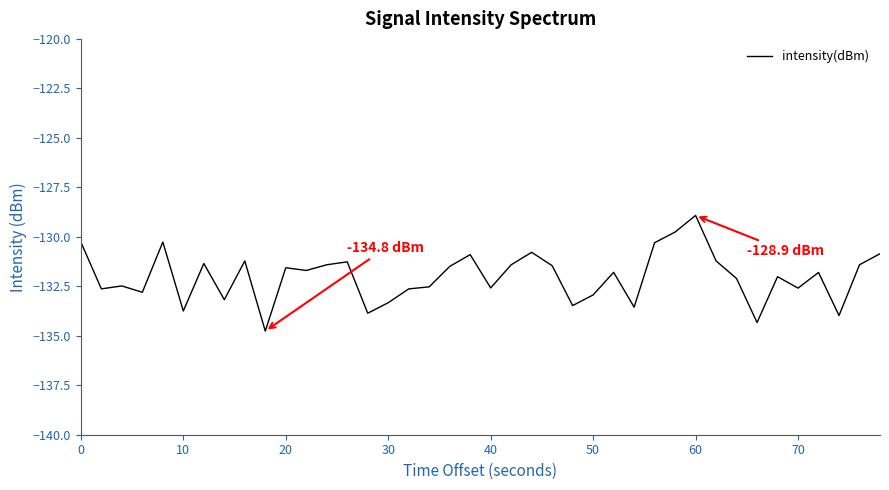

What is the minimum value shown in the chart?

-134.8